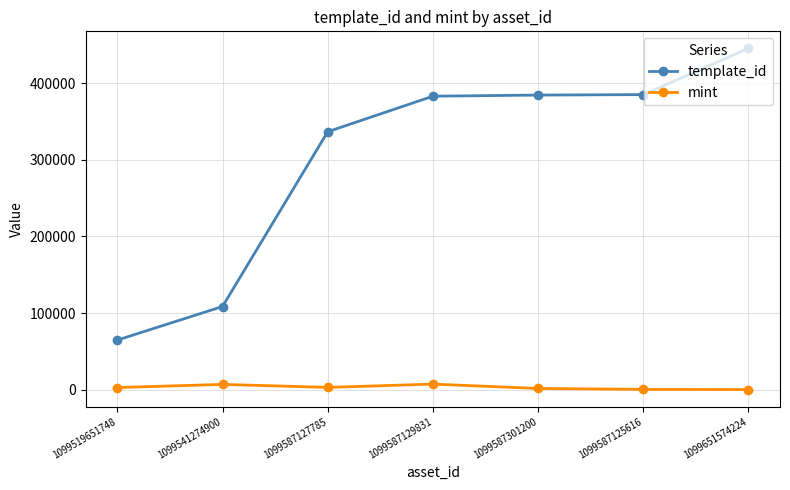

Rank the series by their maximum value, from highest to lowest.

template_id, mint